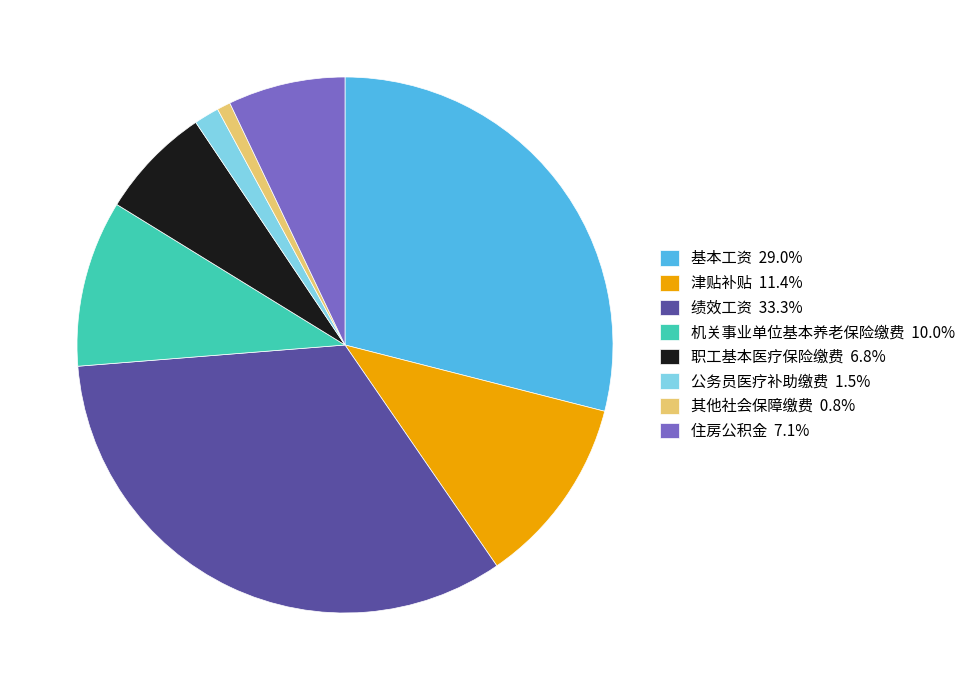

Do 津贴补贴 11.4% and 绩效工资 33.3% together represent more than half of the pie?

No